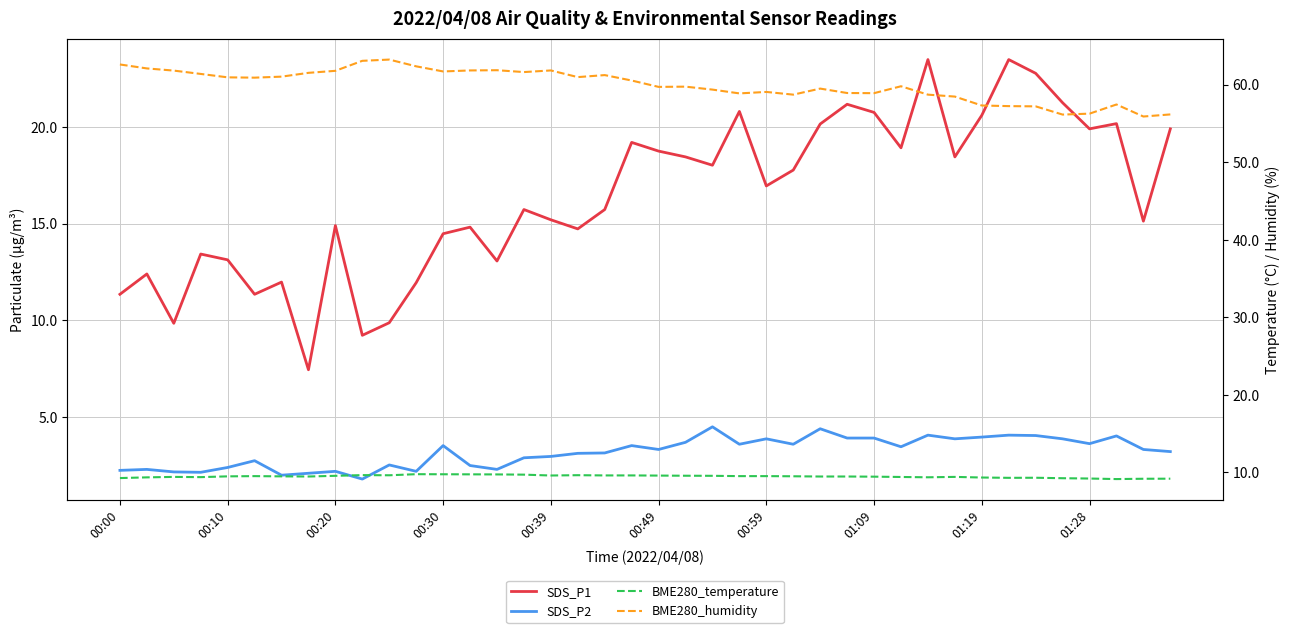

Is it true that SDS_P2 equals 1.2 at 00:30?

False